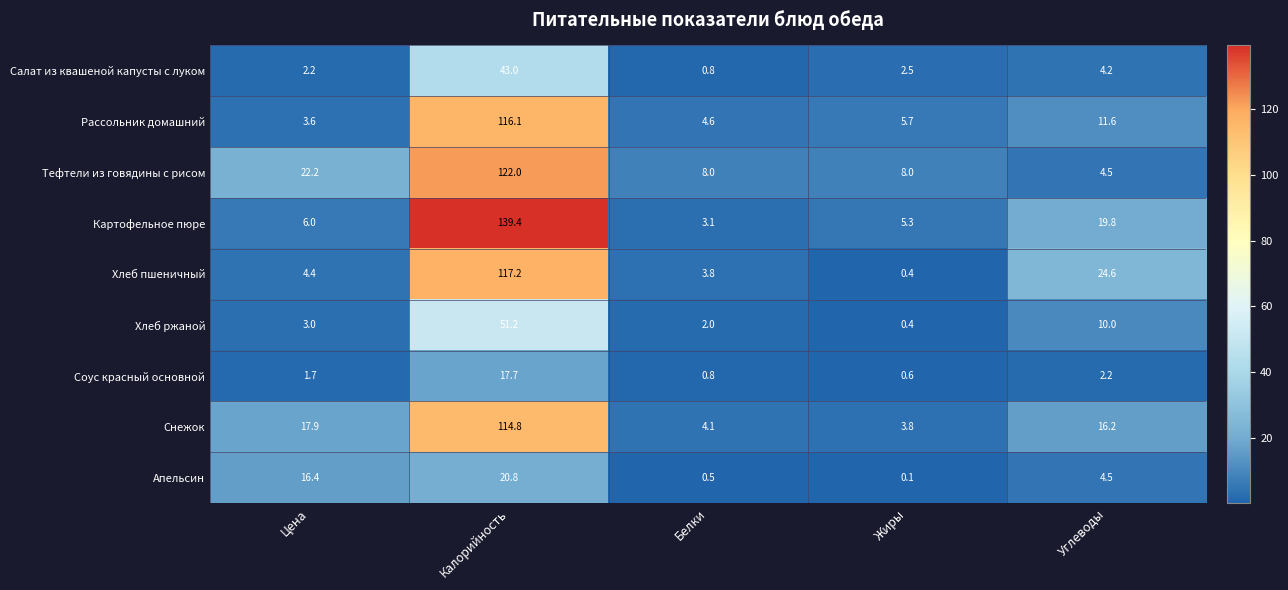

Which series has the largest total across all categories?

Картофельное пюре